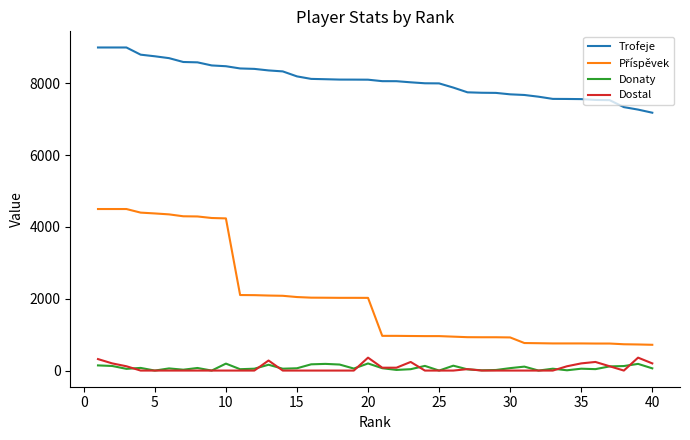

True or false: Donaty and Trofeje intersect in this chart.

False